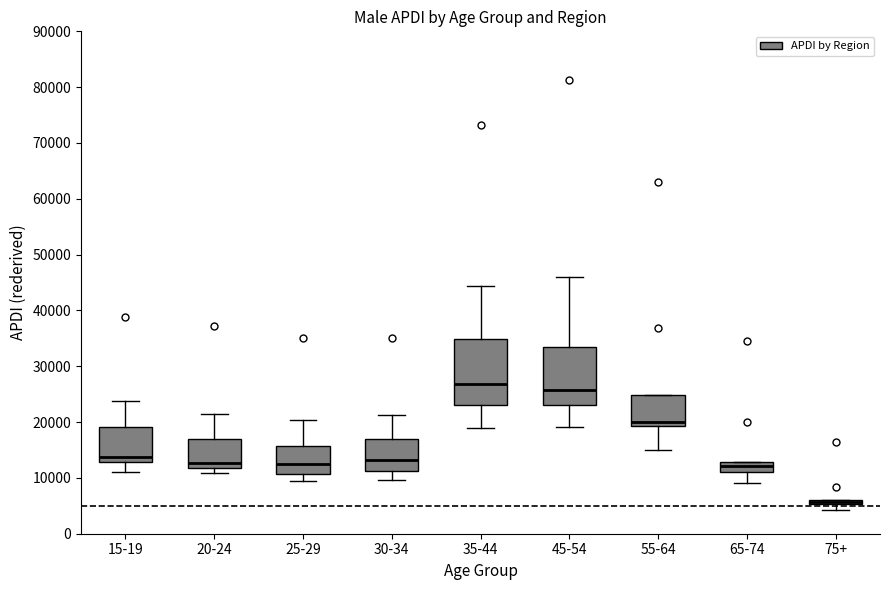

Comparing the boxes themselves (not the whiskers), which one is the tallest?

35-44